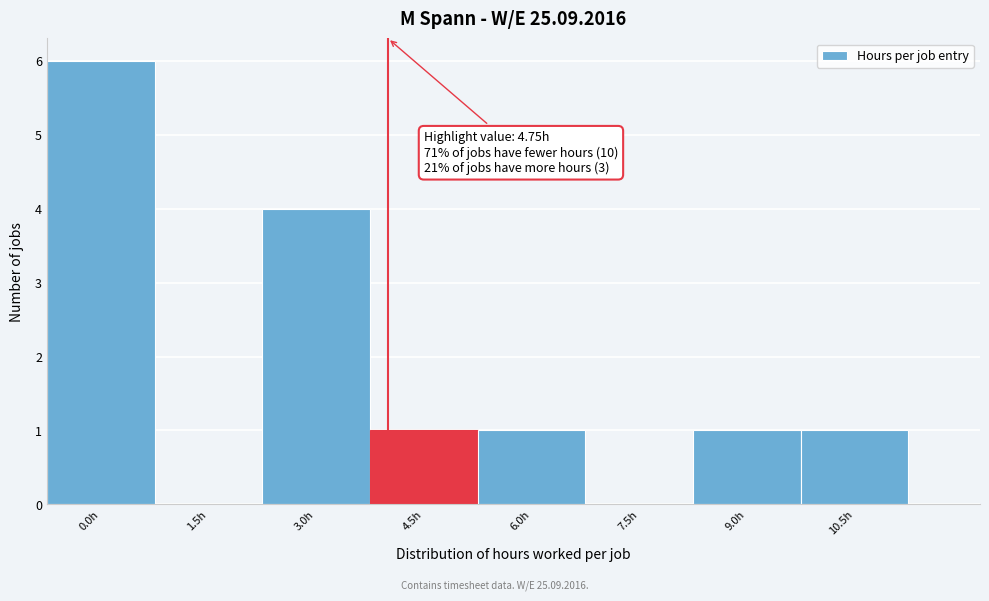

Reading right to left, what are all the values shown in this chart?

10.5h=1	9.0h=1	7.5h=0	6.0h=1	4.5h=1	3.0h=4	1.5h=0	0.0h=6